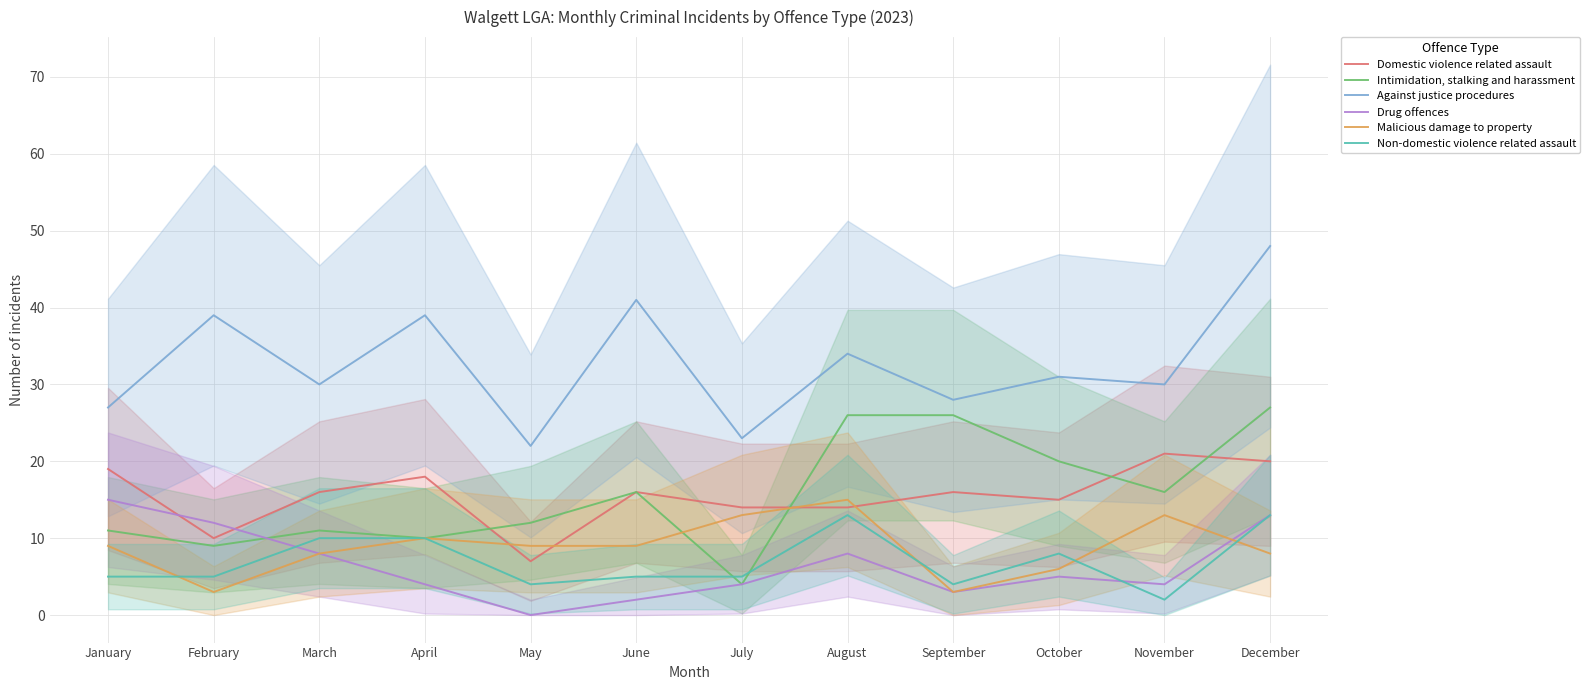

What is the spread (max minus min) of values at March?

22